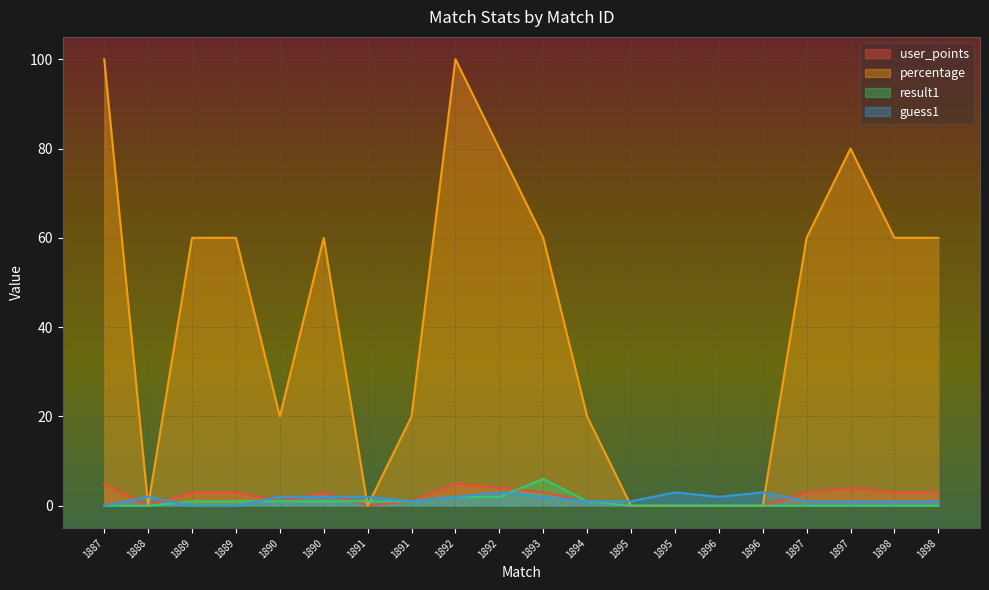

The value of guess1 at 1898 is 1. True or false?

True